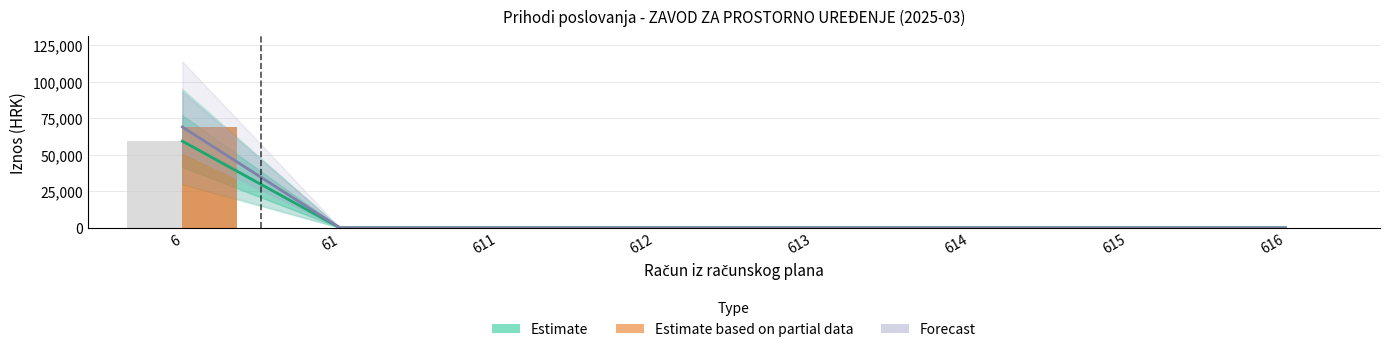

Reading right to left, list all the values displayed in this chart.

0.0	0.0	0.0	0.0	0.0	0.0	0.0	69063.6